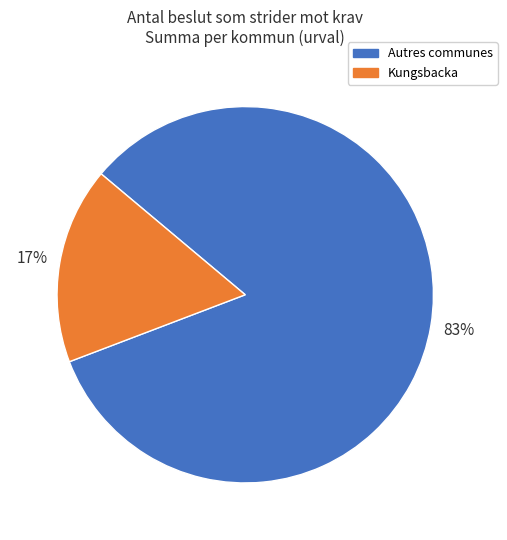

Which category accounts for the majority?

Autres communes